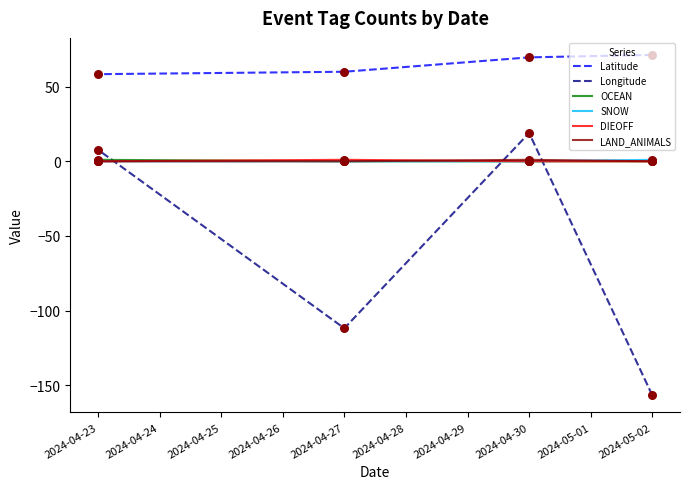

At how many categories does at least one series exceed -125?

4